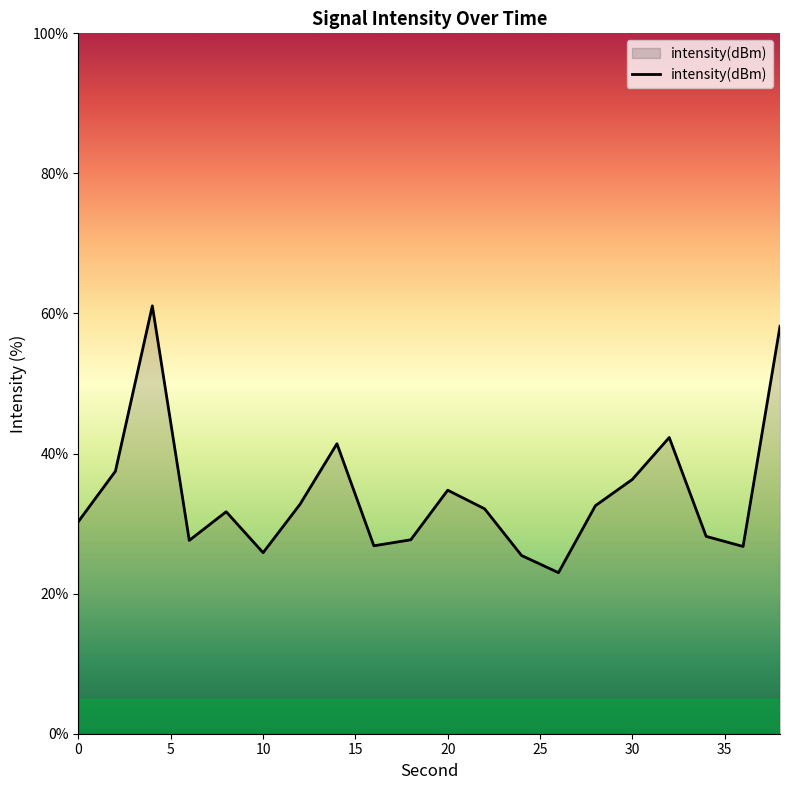

What is the difference between the maximum and minimum values?

38.1